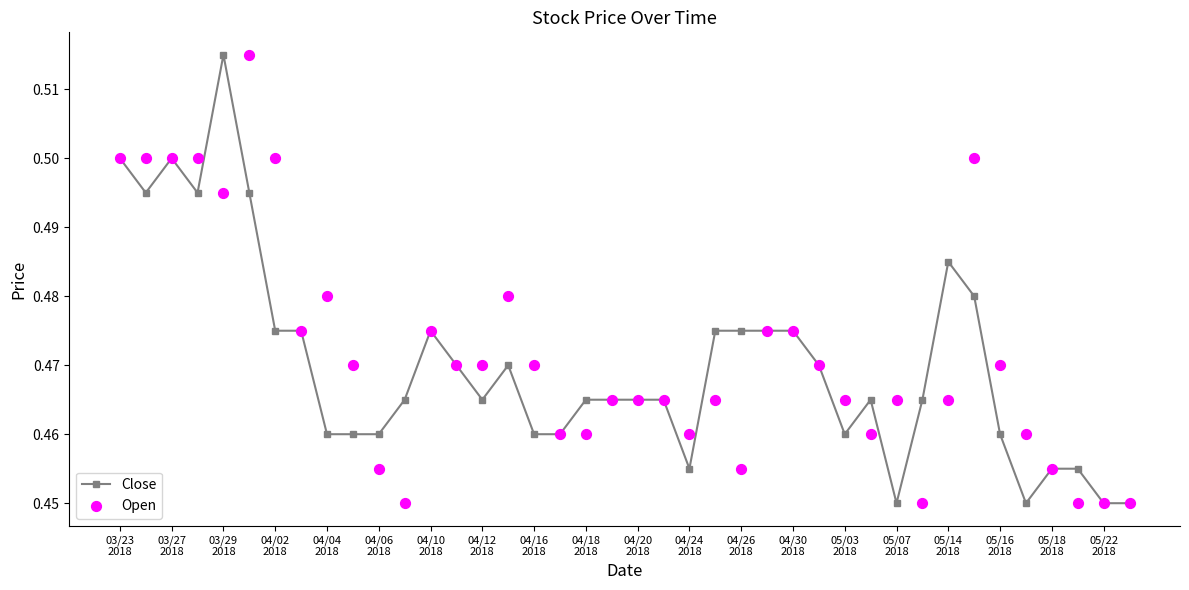

Which series has the largest total across all categories?

Open